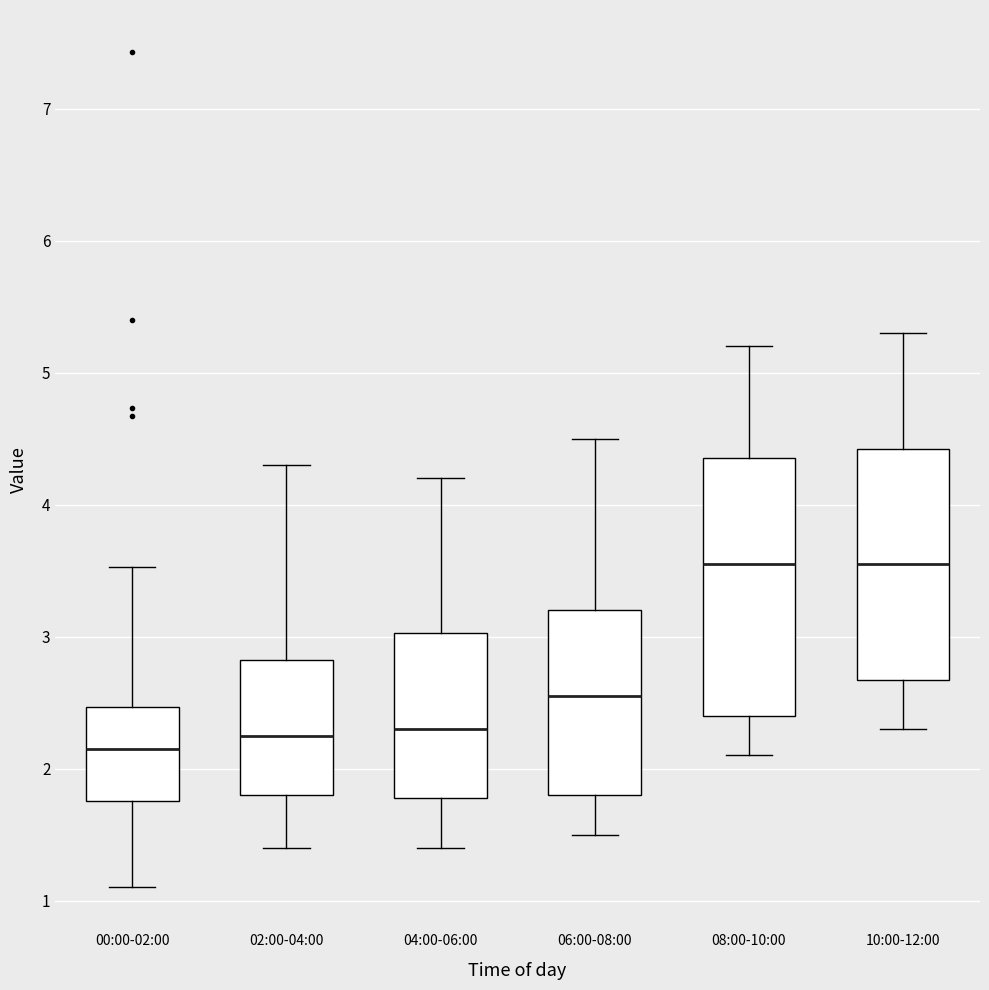

Comparing the boxes themselves (not the whiskers), which one is the tallest?

08:00-10:00